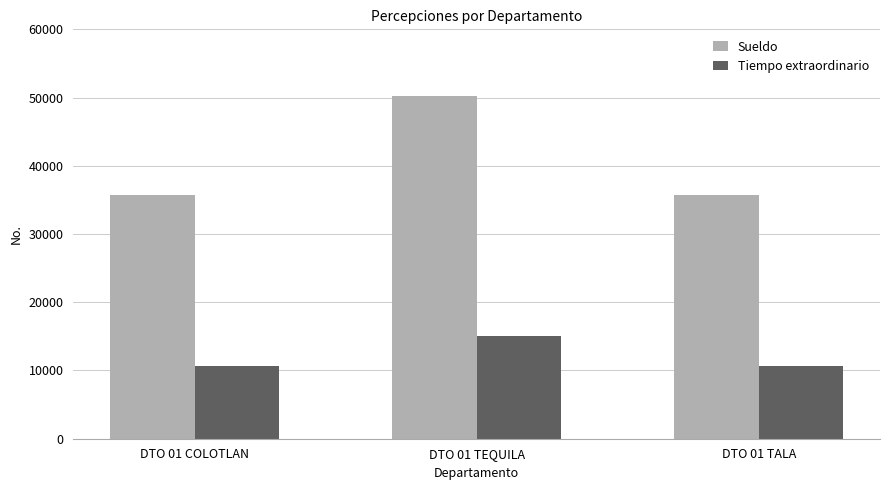

At which category is the sum across all series the highest?

DTO 01 TEQUILA